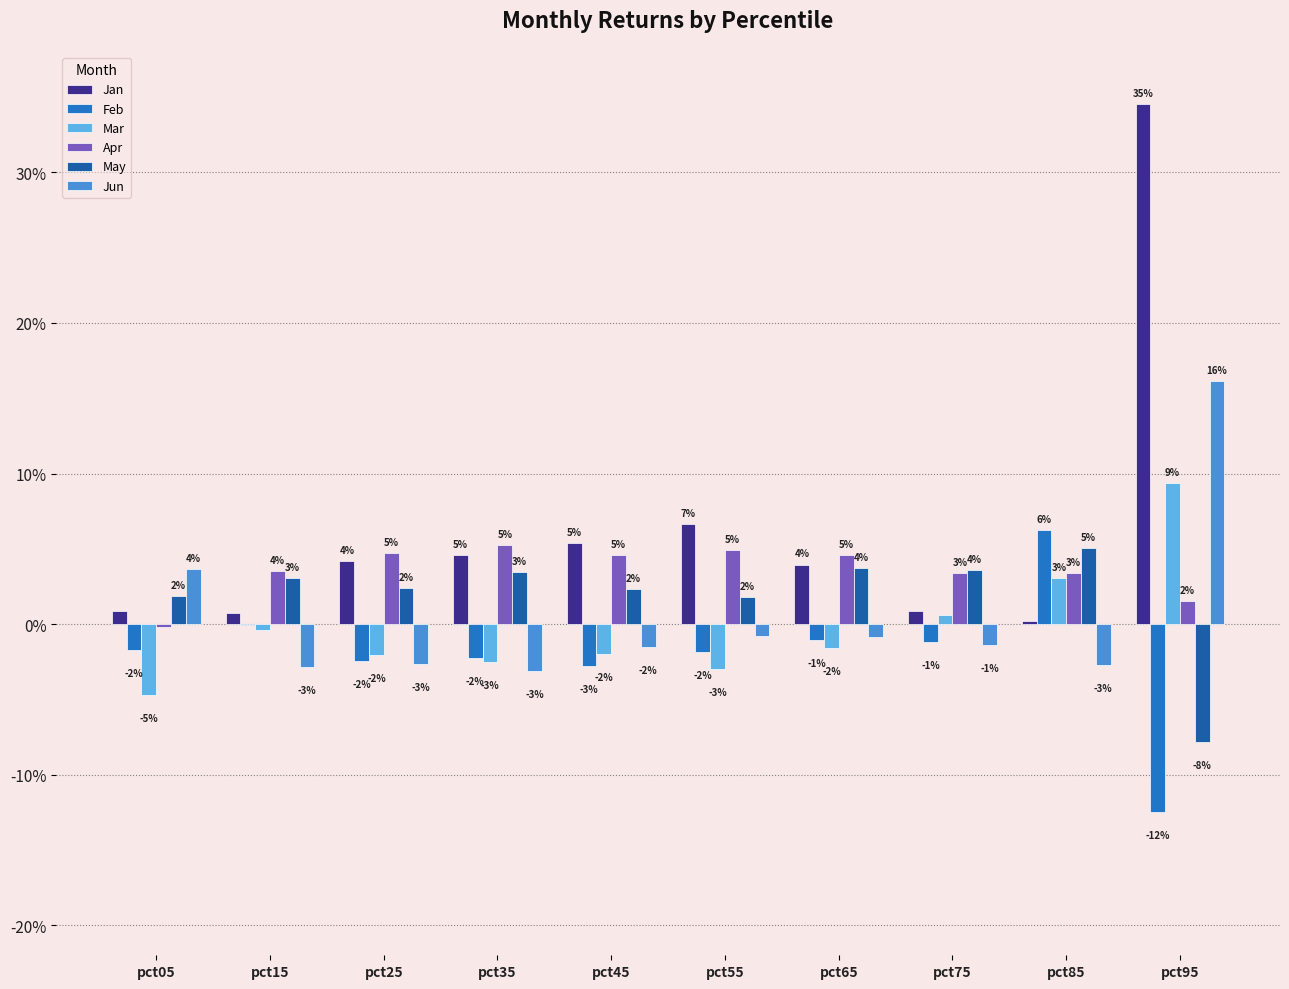

What are all the series names shown in the legend?

Jan, Feb, Mar, Apr, May, Jun